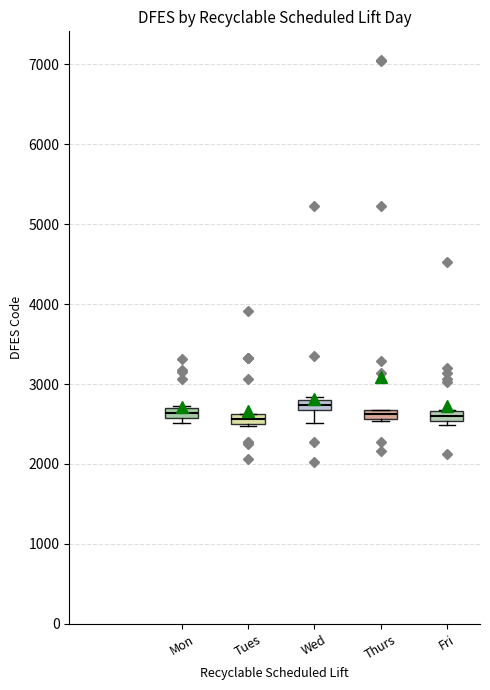

Which box has the highest median line?

Wed